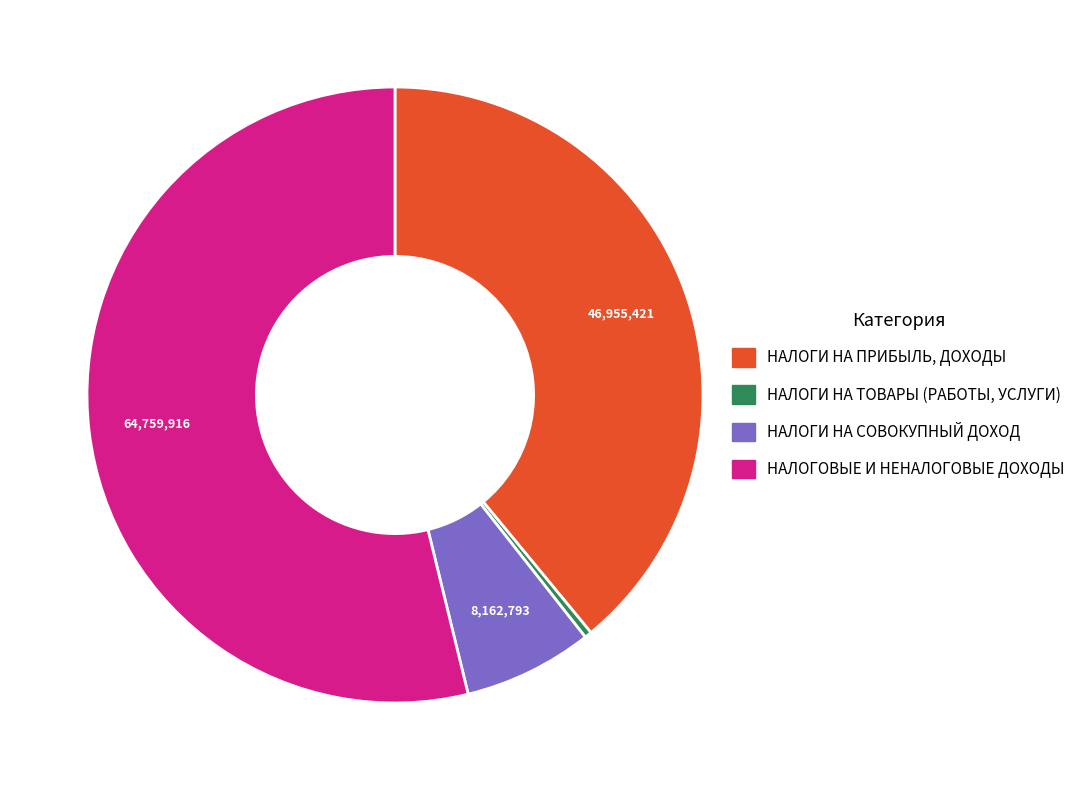

Is there any slice that represents more than half of the pie?

Yes